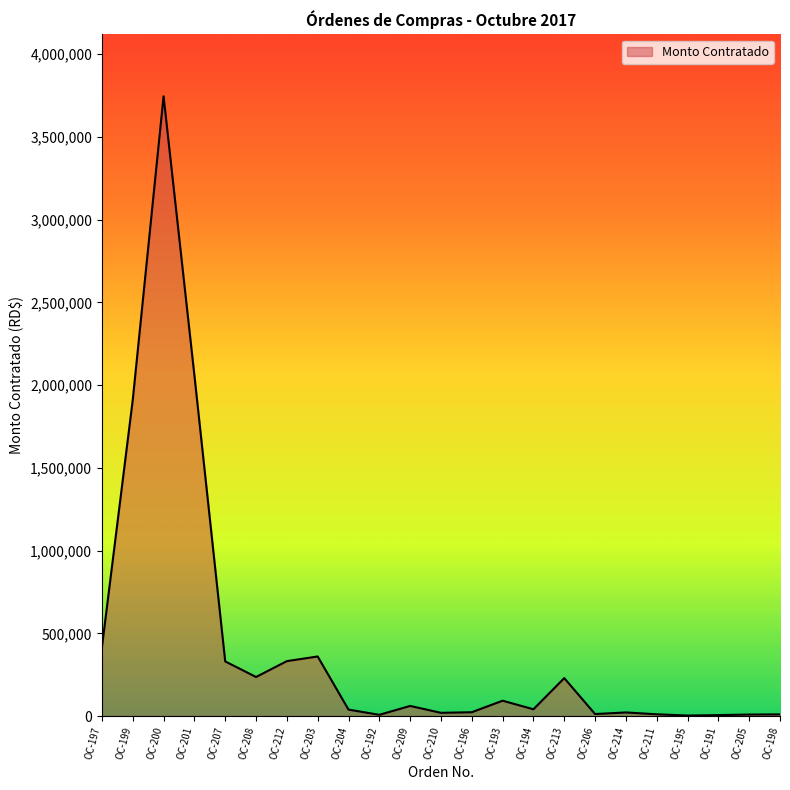

Which label corresponds to the largest value in the chart?

OC-200